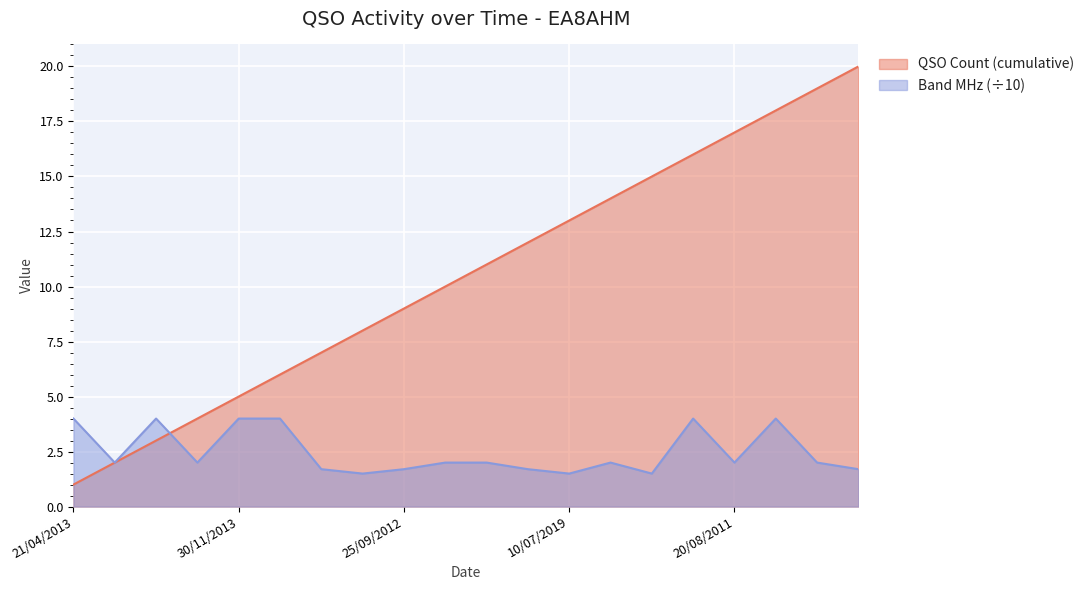

What is the label of the 9th point from the left?

25/09/2012